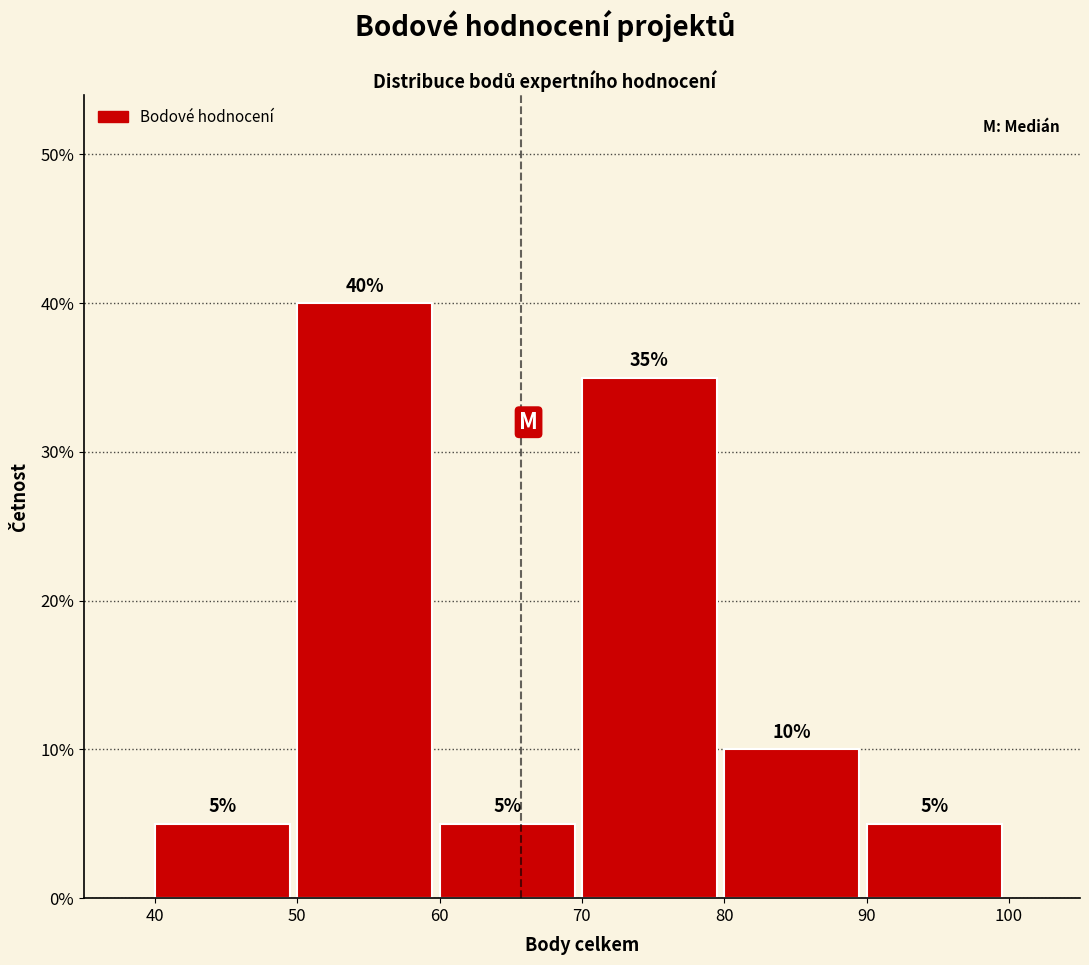

Reading left to right, list every bar in this chart as the range it spans on the x-axis followed by its height.

40 to 50: 5
50 to 60: 40
60 to 70: 5
70 to 80: 35
80 to 90: 10
90 to 100: 5